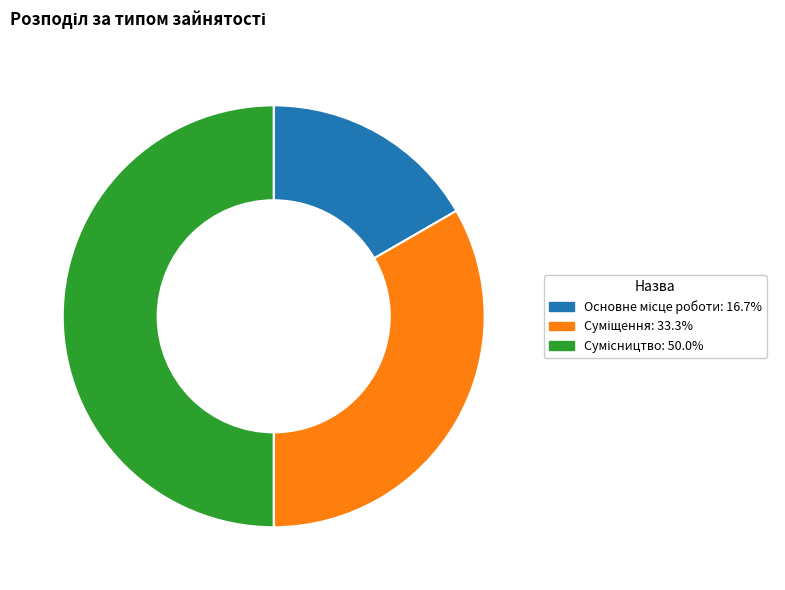

What portion of the pie excludes Основне місце роботи?

83.3%